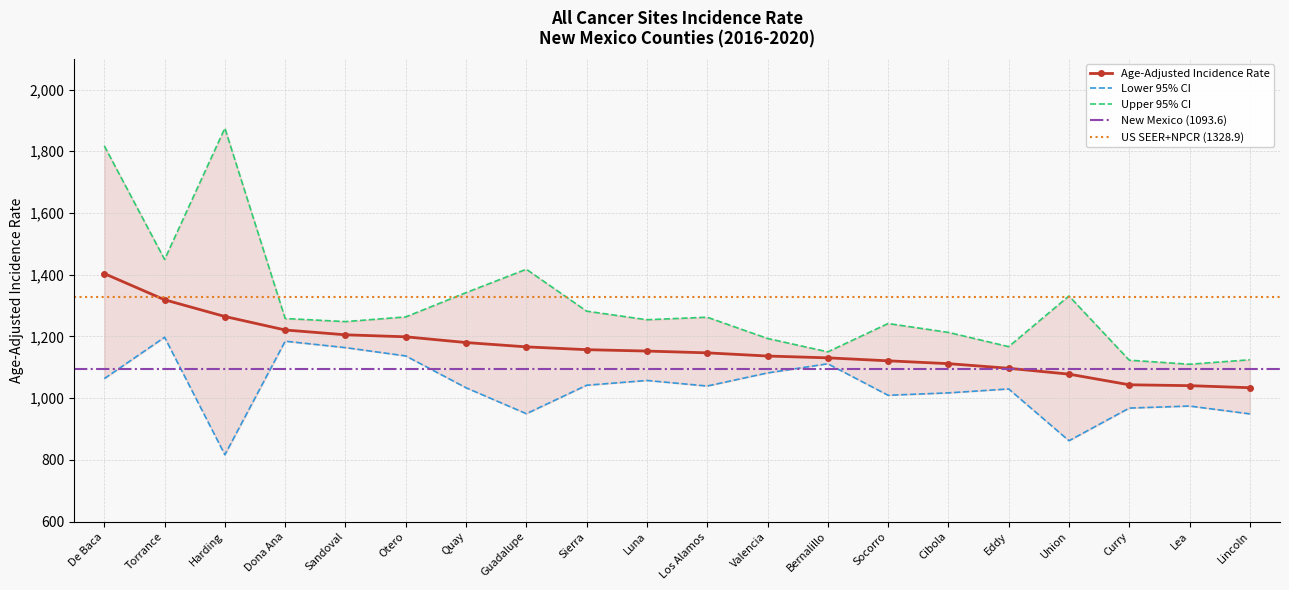

List the labels in order of Upper 95% CI value, smallest first.

Lea, Curry, Lincoln, Bernalillo, Eddy, Valencia, Cibola, Socorro, Sandoval, Luna, Dona Ana, Los Alamos, Otero, Sierra, Union, Quay, Guadalupe, Torrance, De Baca, Harding